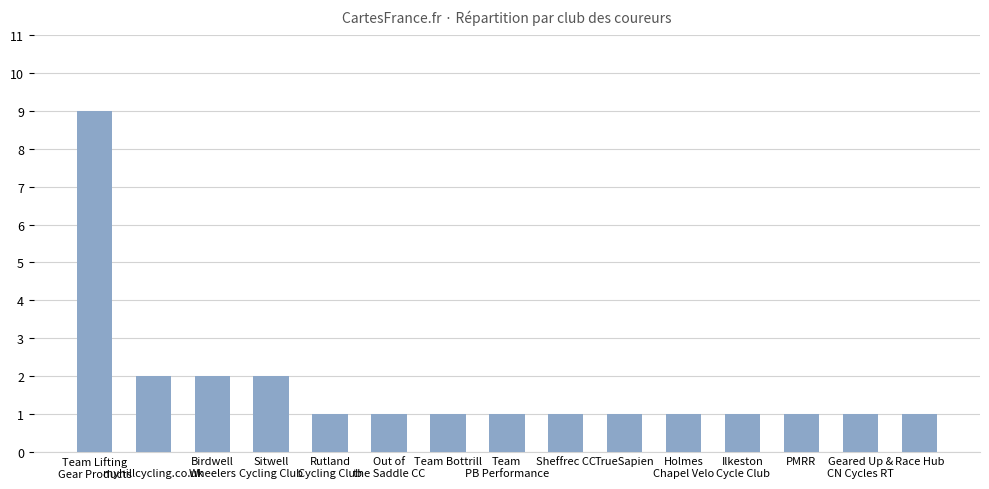

True or false: the data shows 2 at Rutland
Cycling Club.

False